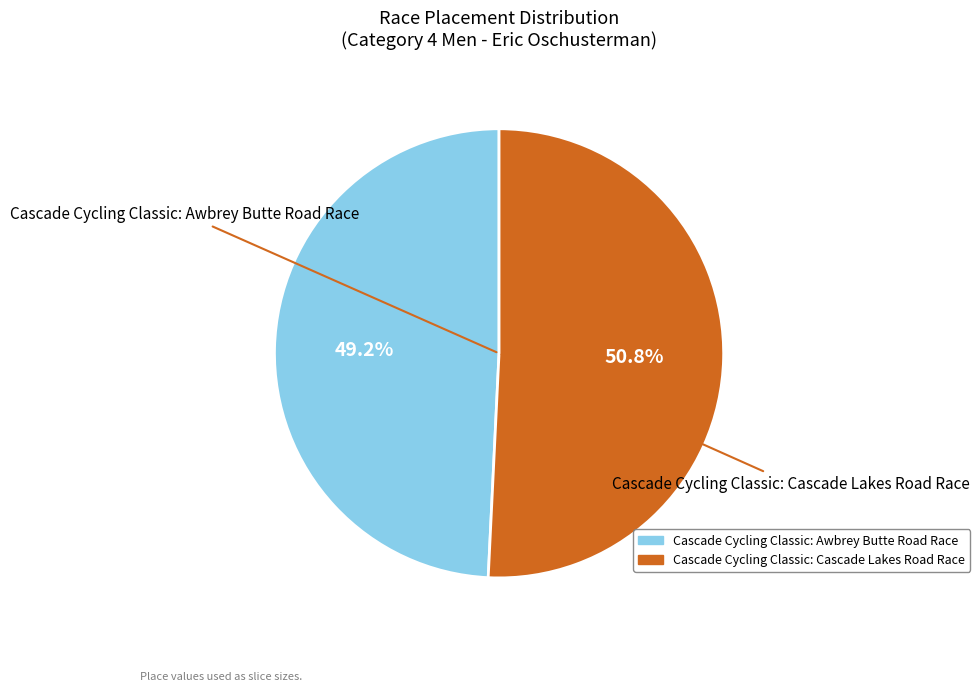

To the nearest percent, what is the combined percentage of Cascade Cycling Classic: Awbrey Butte Road Race and Cascade Cycling Classic: Cascade Lakes Road Race?

100%